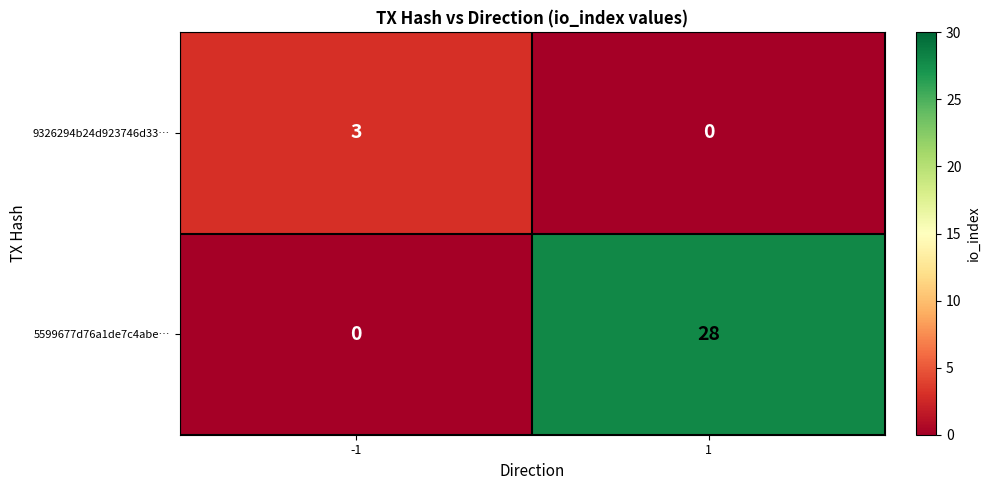

Which series has the largest range (max minus min)?

5599677d76a1de7c4abe…